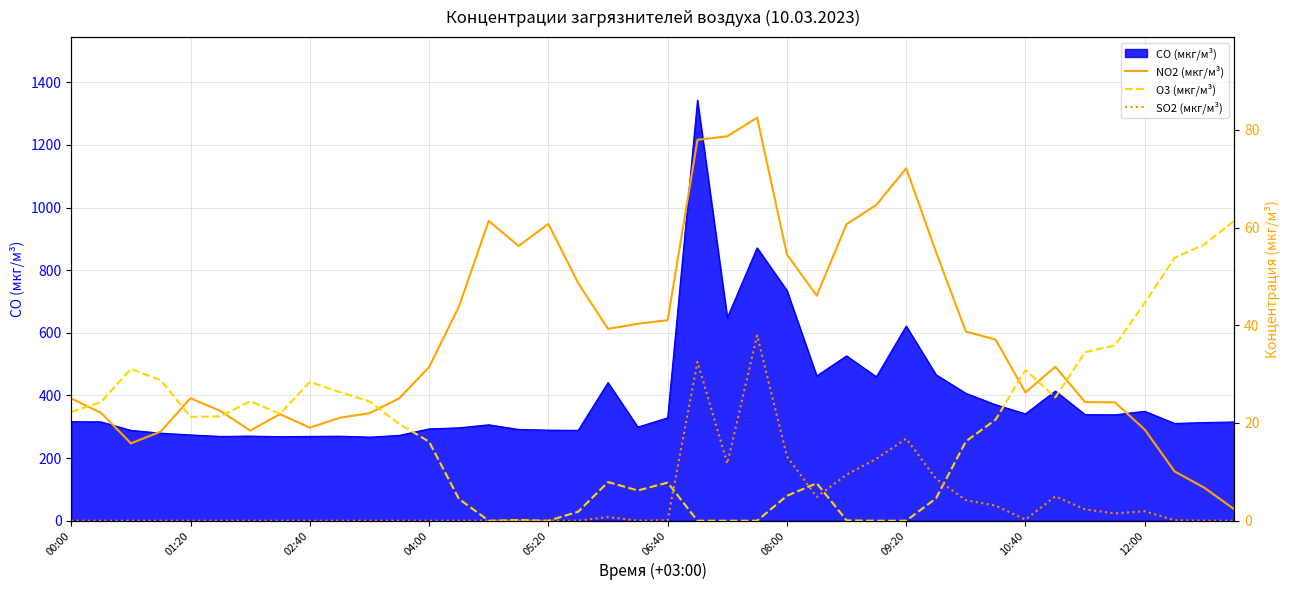

What is the difference between the SO2 (мкг/м³) values at 15 and 22?

11.7